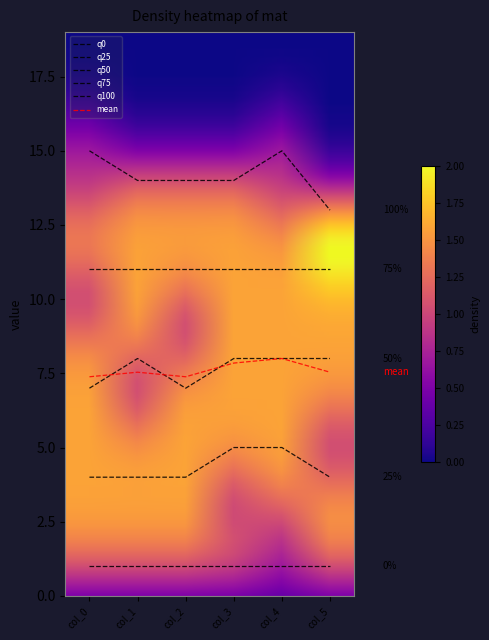

Does the chart have visible grid lines?

No